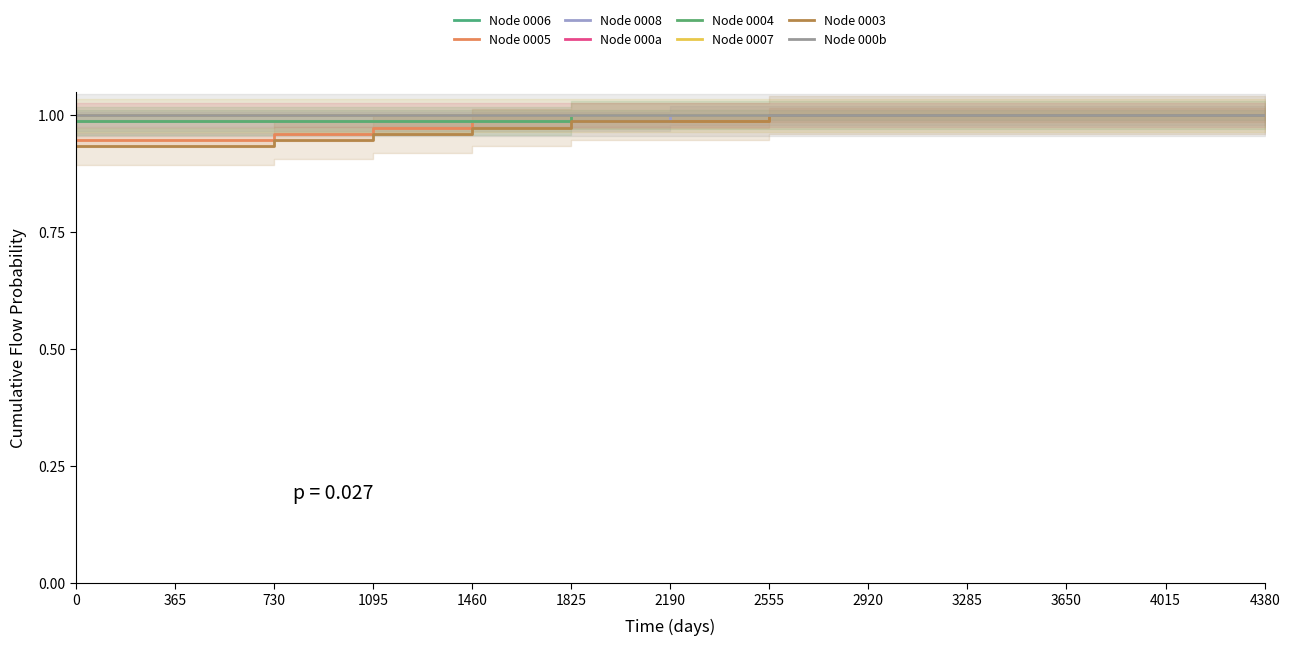

How many categories are shown in the chart?

13